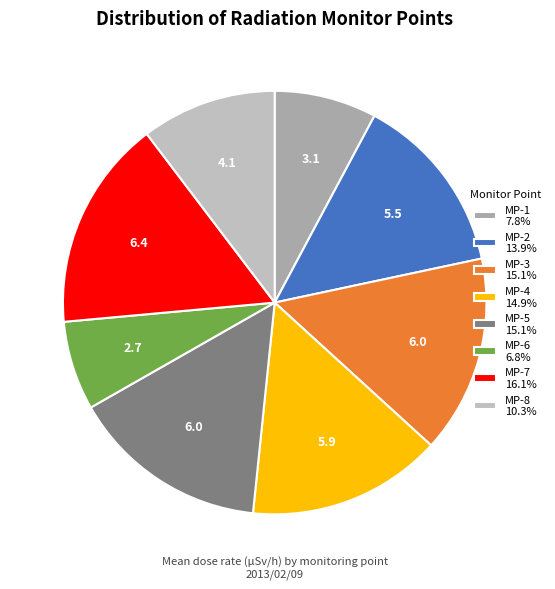

Approximately how many times larger is the value at MP-2 compared to MP-5?

0.9